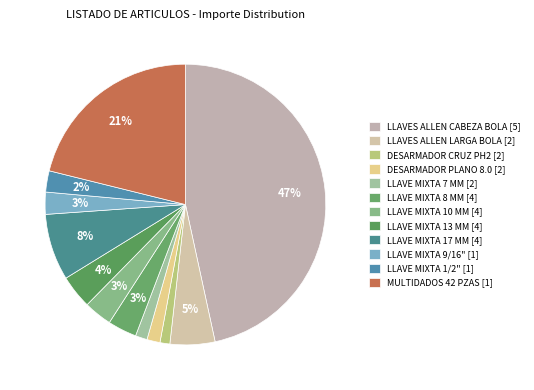

How many segments does this pie chart have?

12